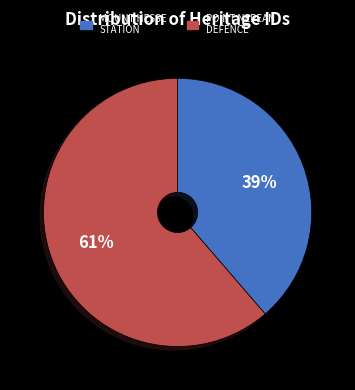

Is there a majority slice in this chart?

Yes